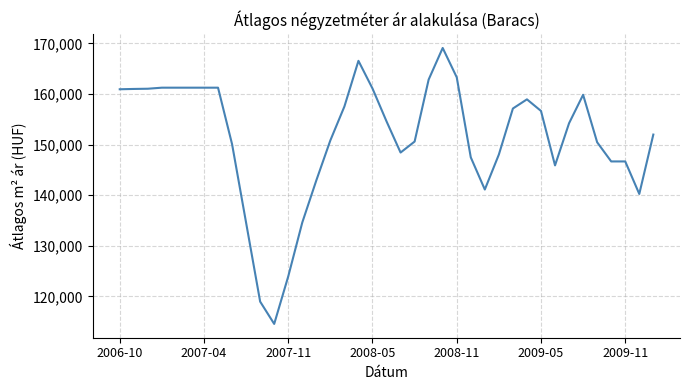

What is the minimum value shown in the chart?

114539